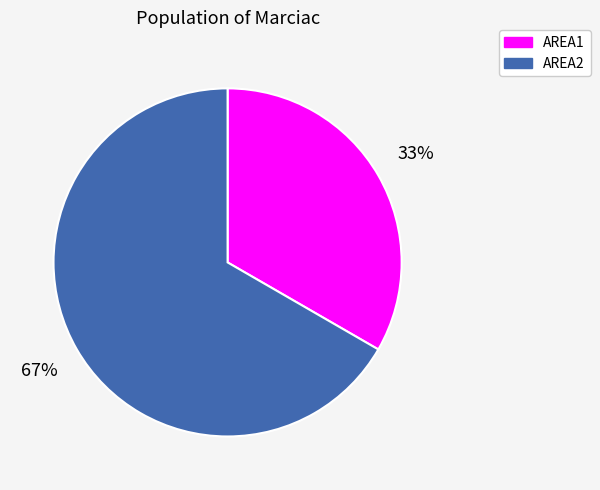

To the nearest percent, what percentage of the pie is AREA1?

33%